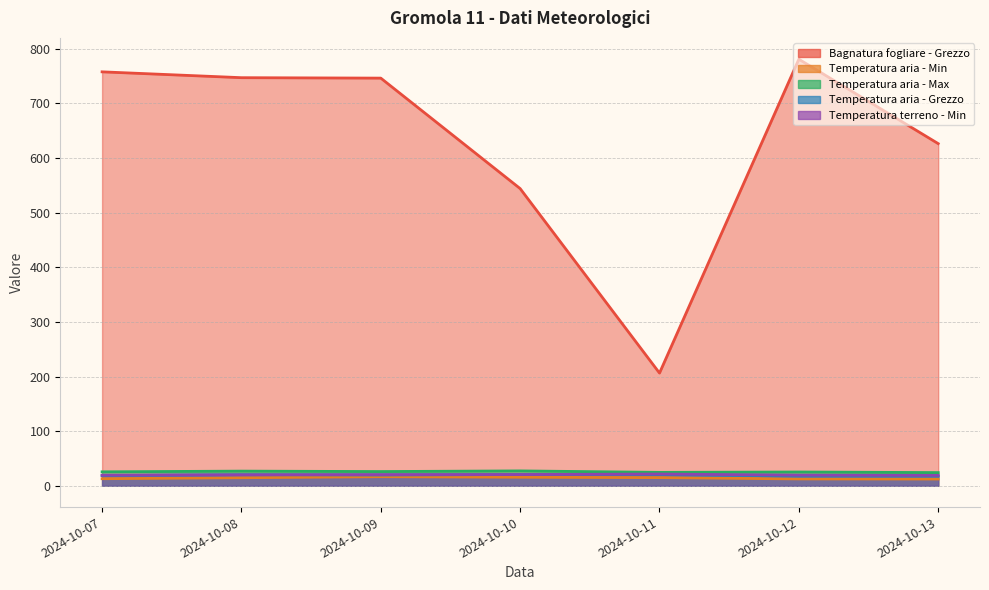

Which series has the widest spread of values?

Bagnatura fogliare - Grezzo